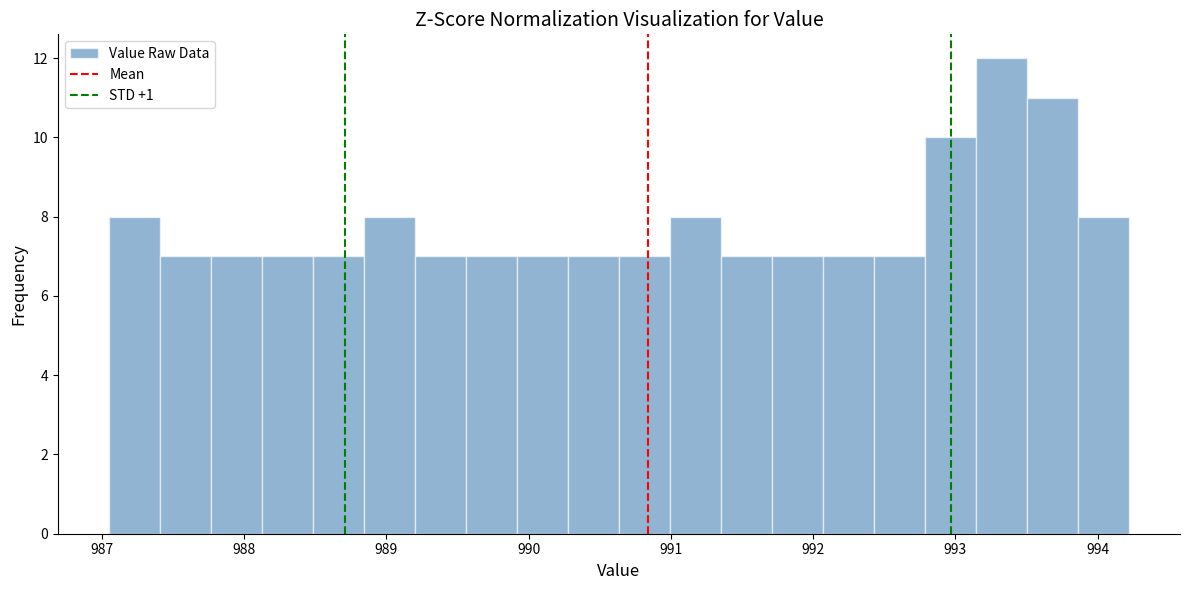

Read against the x-axis, roughly where is the centre of the tallest bar?

993.3